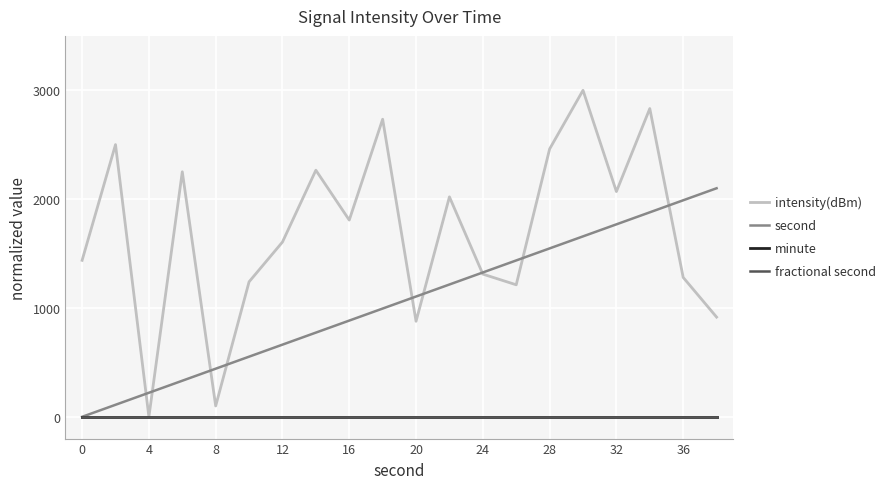

True or false: fractional second has more than 2 points higher than both neighbors.

False